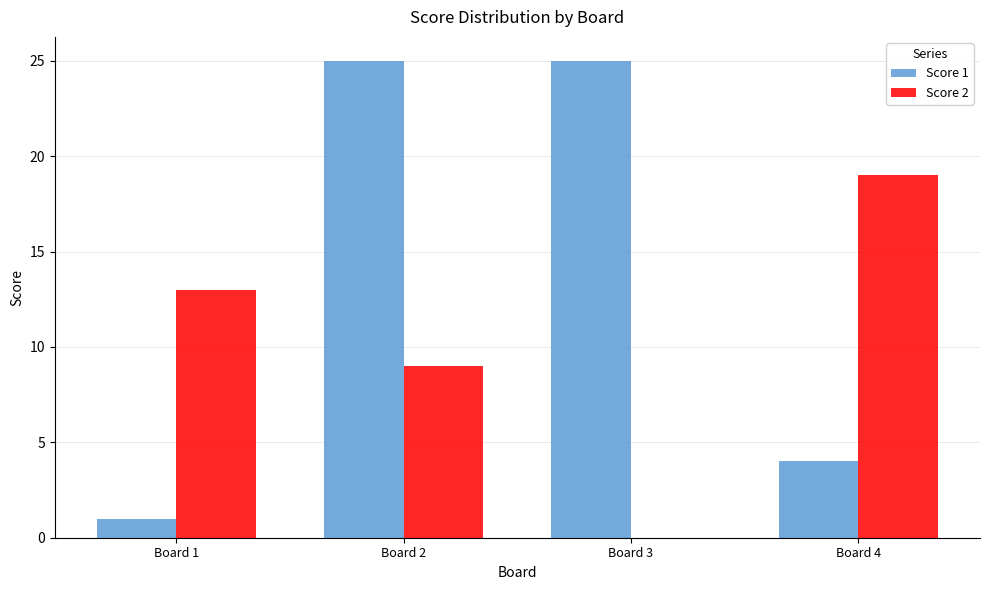

What is the approximate value of Score 2 at Board 4, to the nearest 10?

20